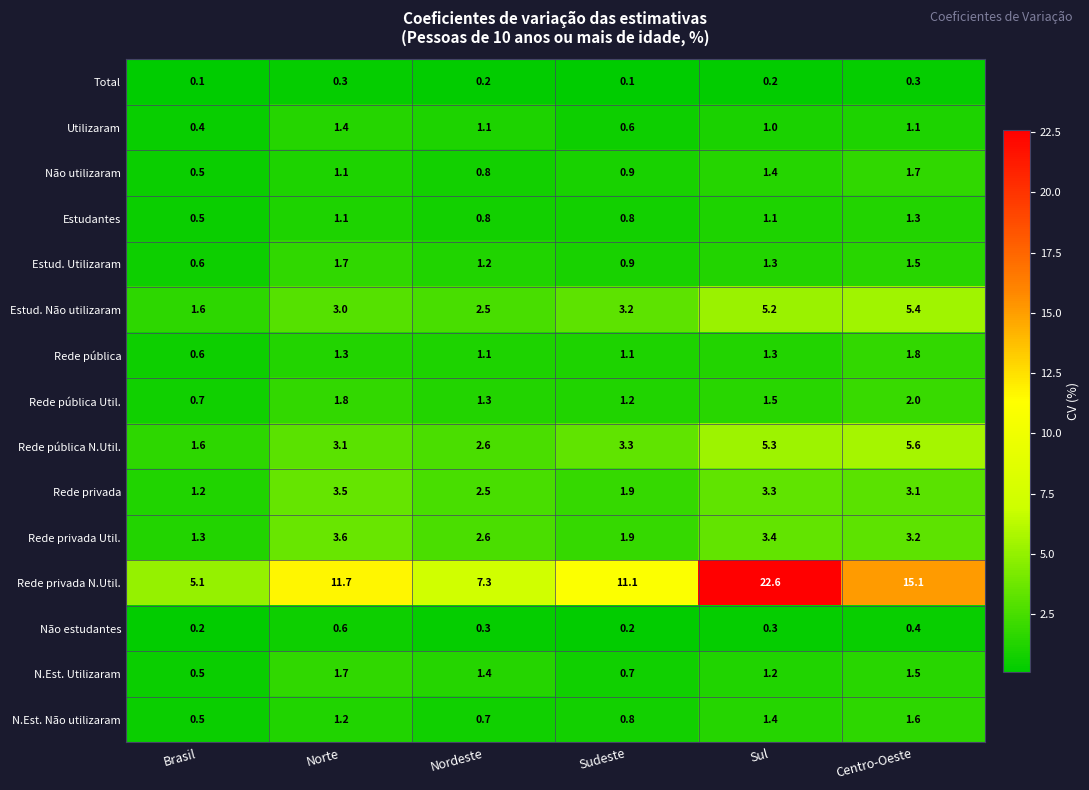

True or false: Rede privada N.Util. has a value of 15.1 at Centro-Oeste.

True